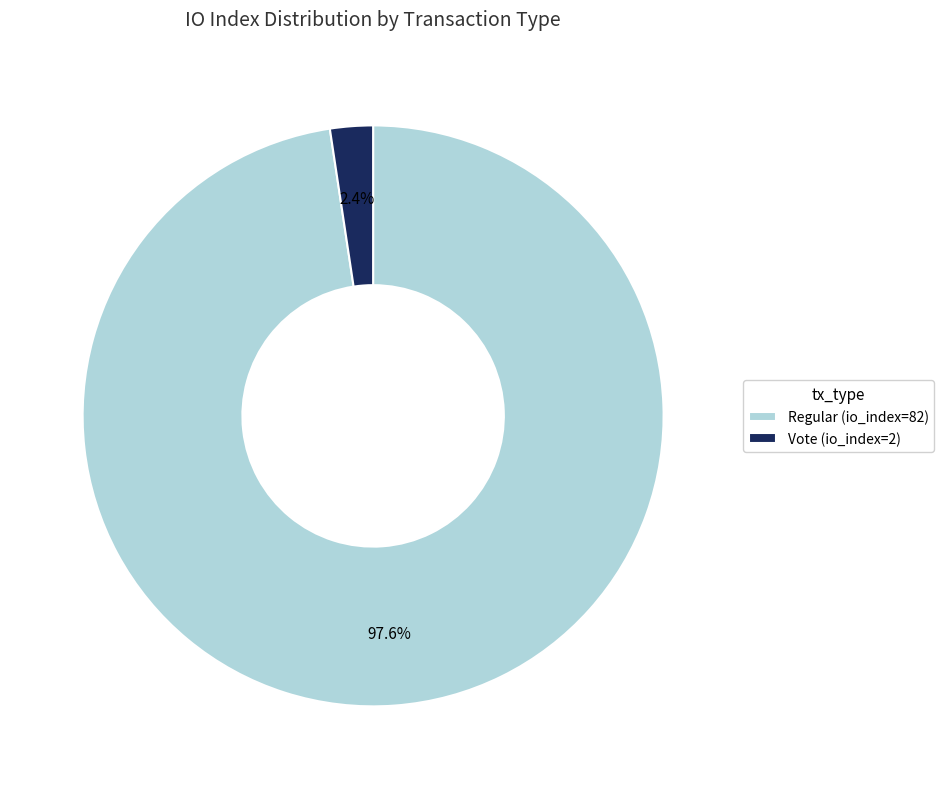

Count the number of slices in the pie.

2